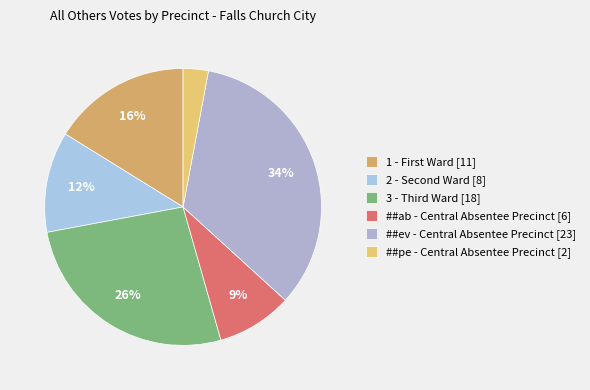

What is the smallest slice in the pie chart?

##pe - Central Absentee Precinct [2]